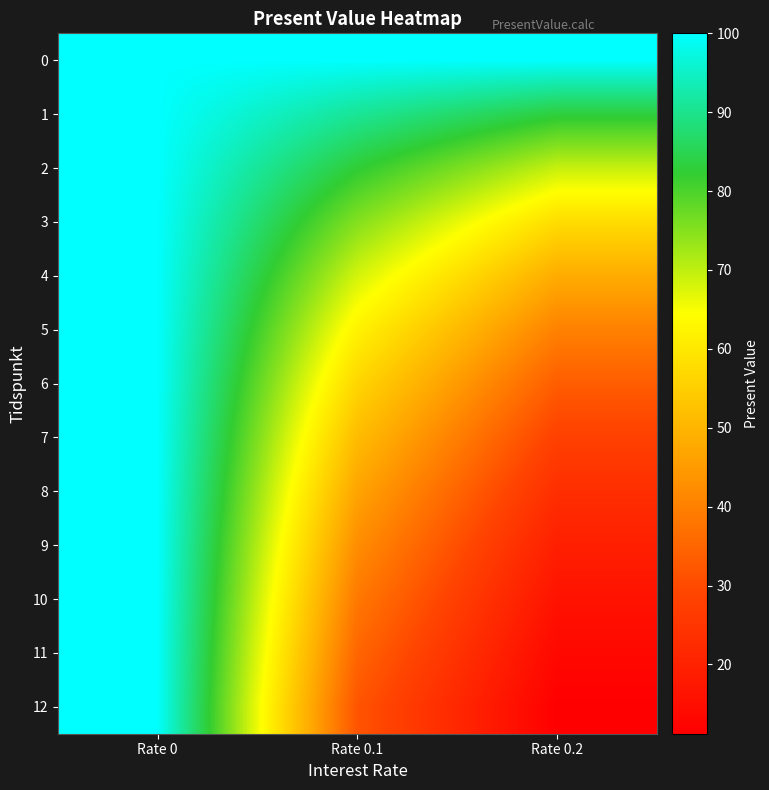

Reading left to right, extract all data points from this chart.

0: Rate 0=100.0	Rate 0.1=100.0	Rate 0.2=100.0
1: Rate 0=100.0	Rate 0.1=90.9	Rate 0.2=83.3
2: Rate 0=100.0	Rate 0.1=82.6	Rate 0.2=69.4
3: Rate 0=100.0	Rate 0.1=75.1	Rate 0.2=57.9
4: Rate 0=100.0	Rate 0.1=68.3	Rate 0.2=48.2
5: Rate 0=100.0	Rate 0.1=62.1	Rate 0.2=40.2
6: Rate 0=100.0	Rate 0.1=56.4	Rate 0.2=33.5
7: Rate 0=100.0	Rate 0.1=51.3	Rate 0.2=27.9
8: Rate 0=100.0	Rate 0.1=46.7	Rate 0.2=23.3
9: Rate 0=100.0	Rate 0.1=42.4	Rate 0.2=19.4
10: Rate 0=100.0	Rate 0.1=38.6	Rate 0.2=16.2
11: Rate 0=100.0	Rate 0.1=35.0	Rate 0.2=13.5
12: Rate 0=100.0	Rate 0.1=31.9	Rate 0.2=11.2